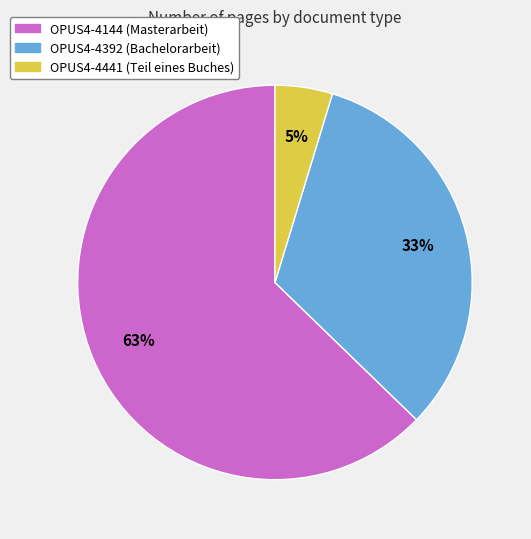

To the nearest percent, what is the combined percentage of OPUS4-4144 (Masterarbeit) and OPUS4-4392 (Bachelorarbeit)?

95%